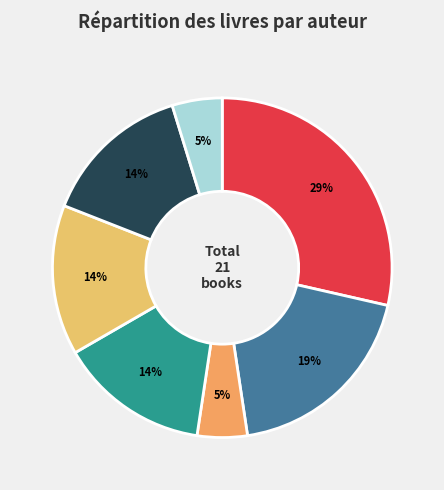

Is it true that Kevin Sands is 27% of the pie?

False